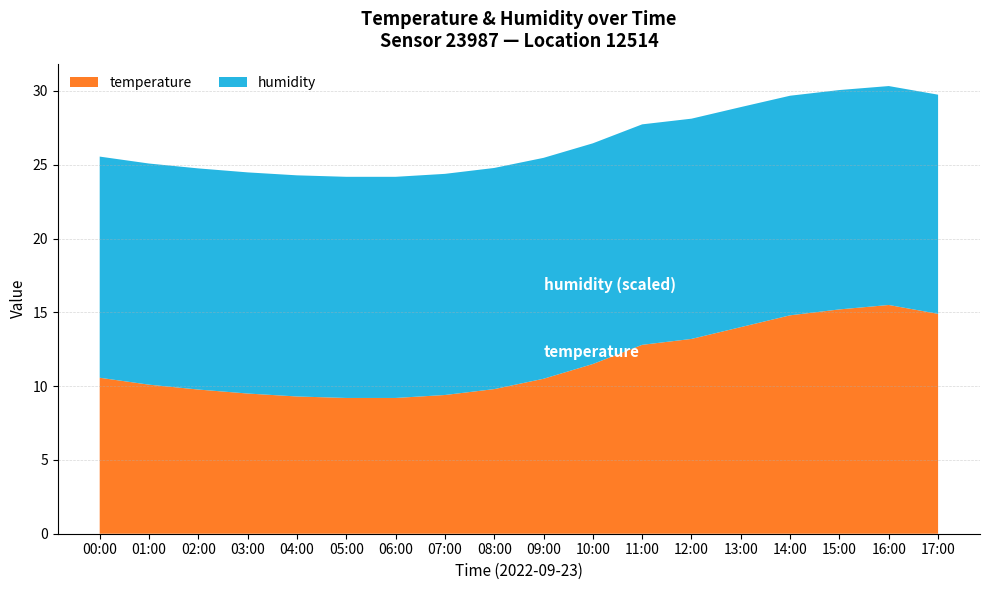

What is the total value across all series at 04:00?

24.3